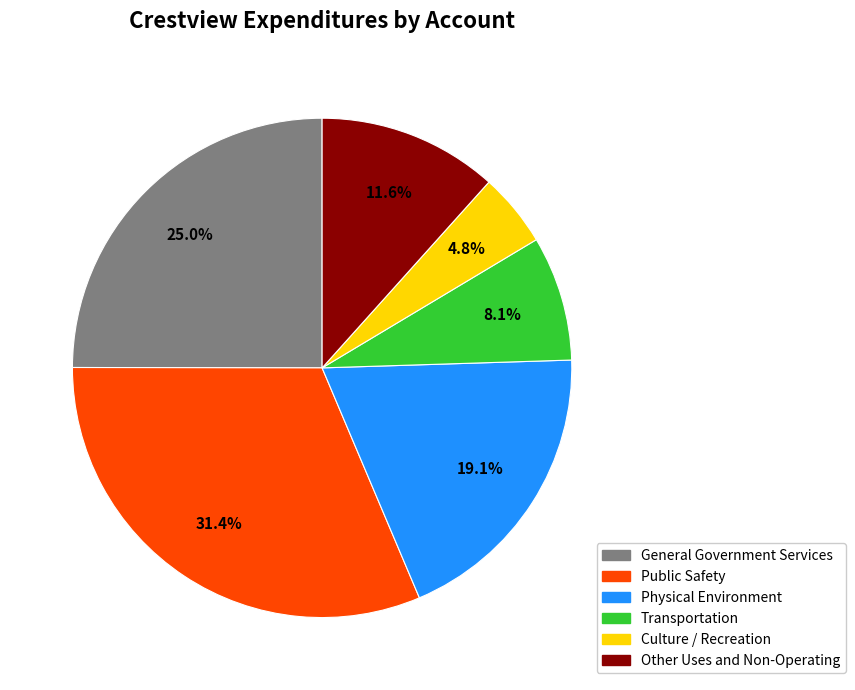

To the nearest percent, what percentage of the pie is Transportation?

8%